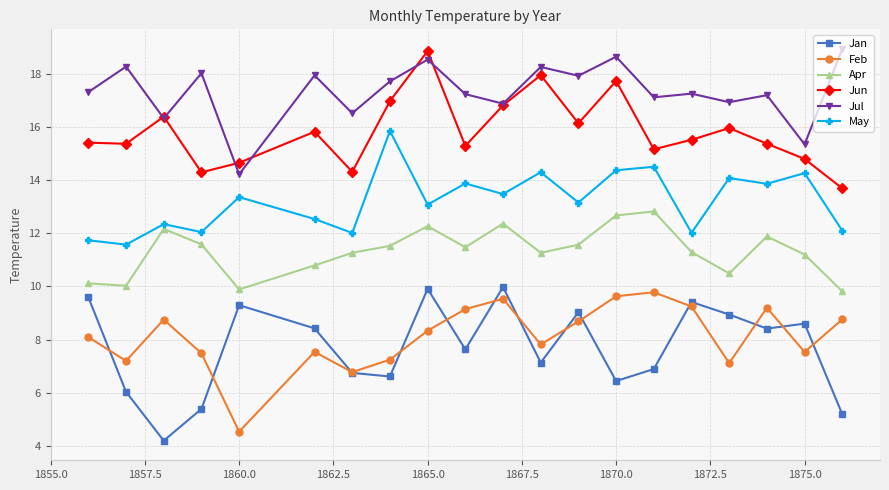

In Jan, how many points are higher than both neighbors (excluding endpoints)?

6